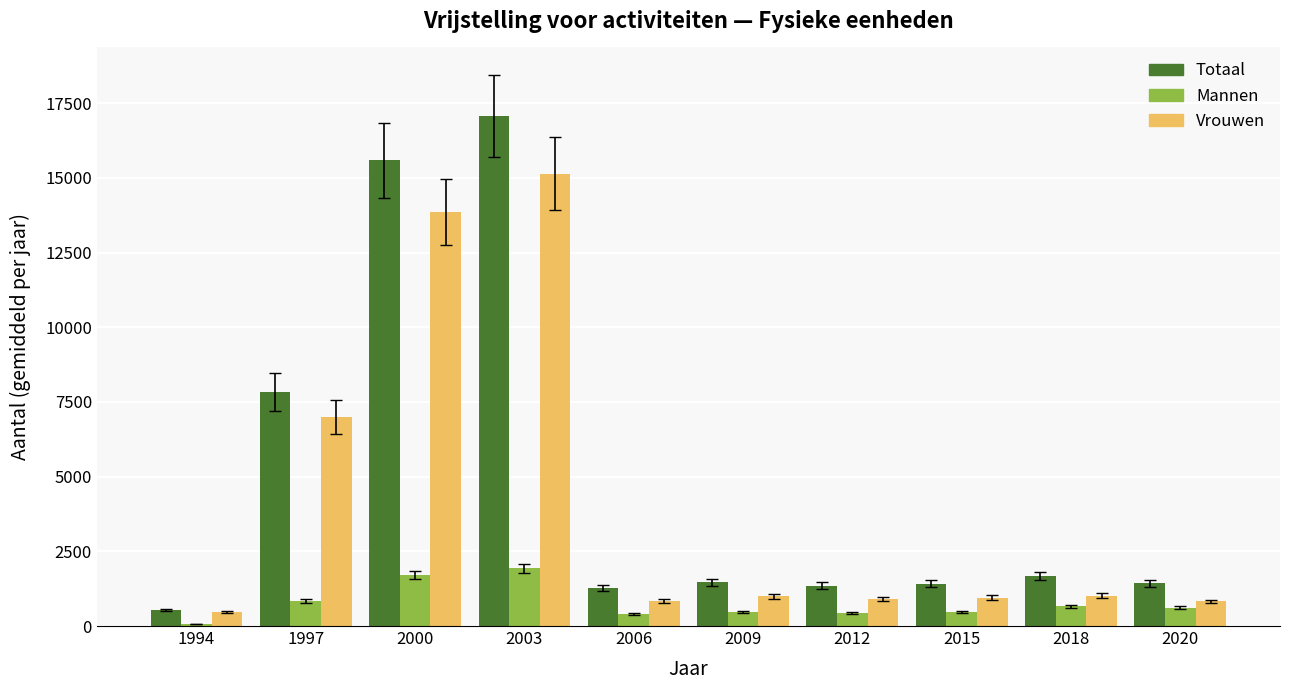

What is the total value across all series at 2003?

34152.7